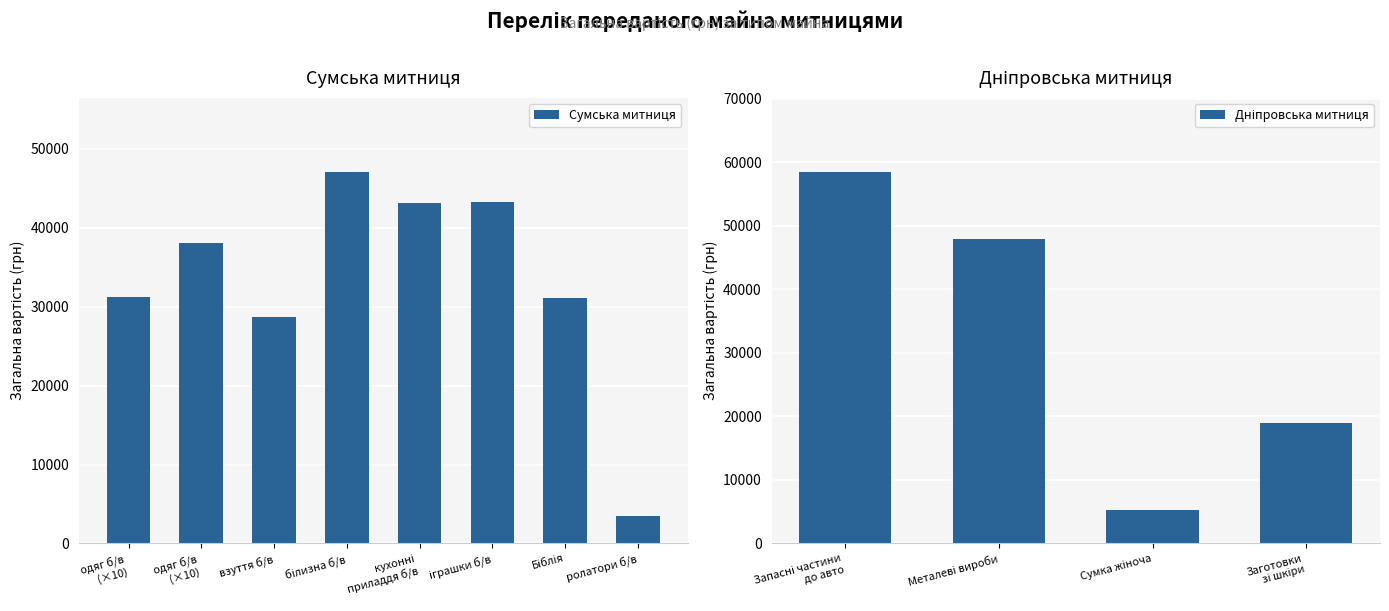

How many values in the Сумська митниця series exceed 38124?

3